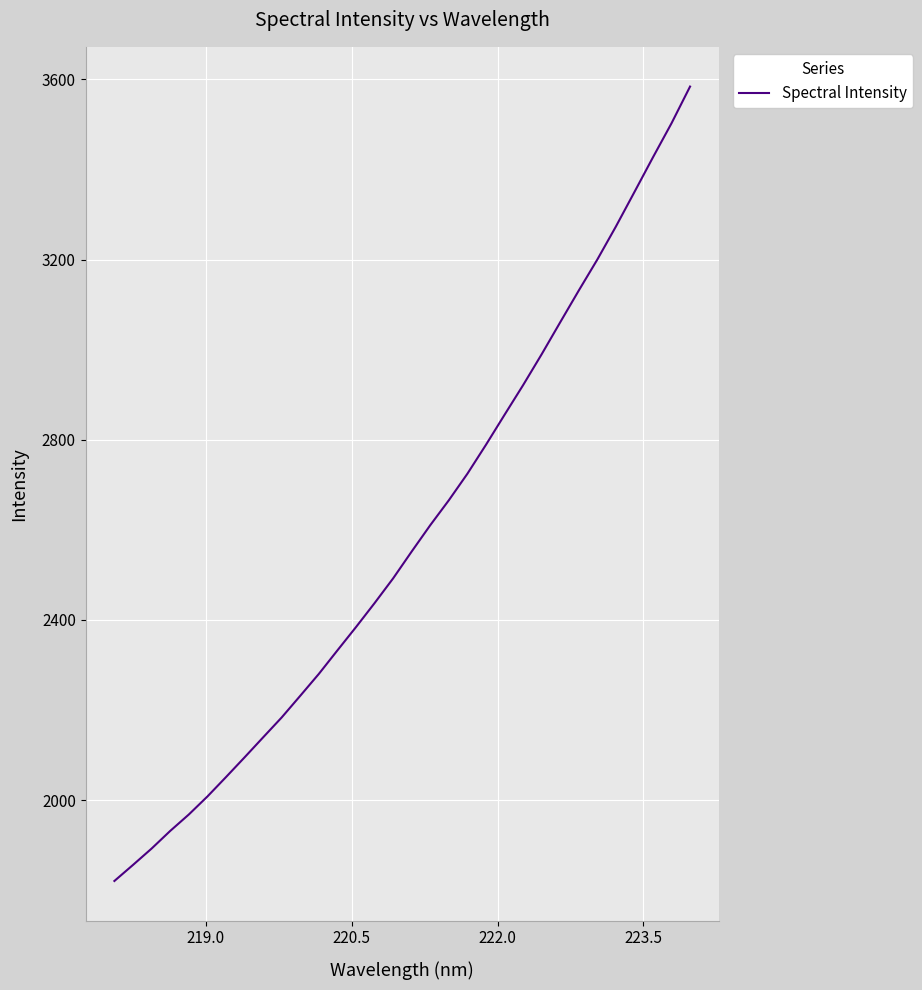

What is the difference between the maximum and minimum values?

1763.7